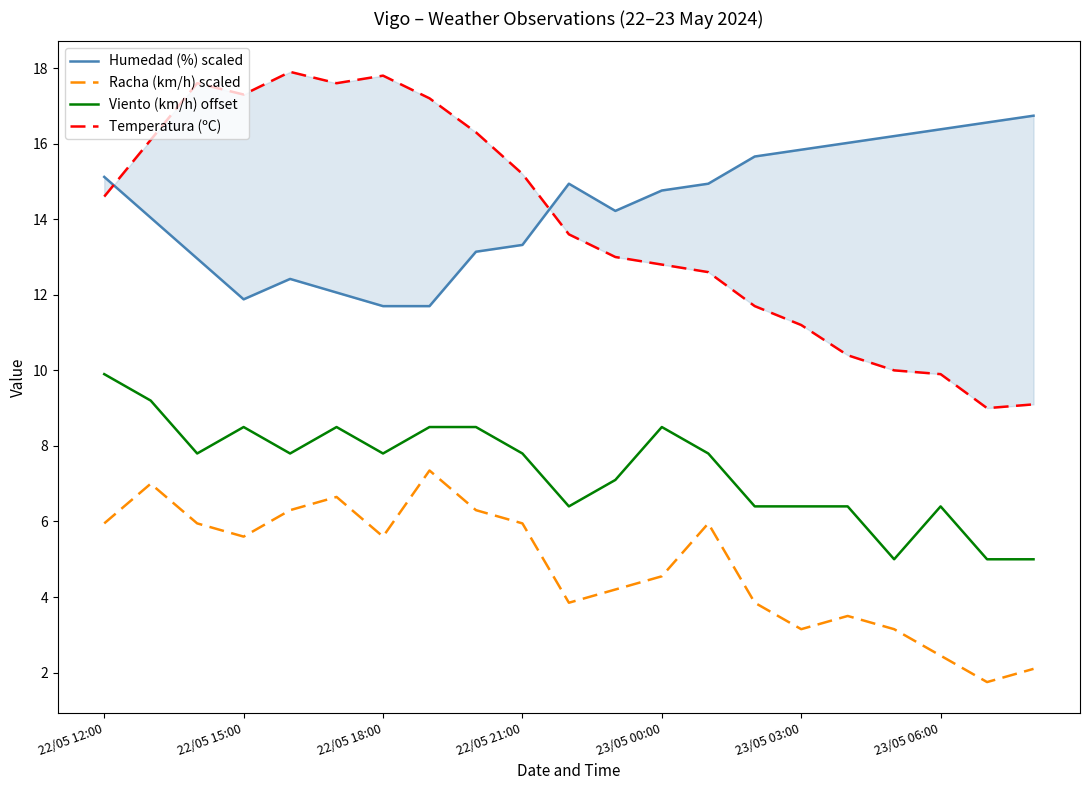

True or false: Viento (km/h) offset and Racha (km/h) scaled cross at least once.

False